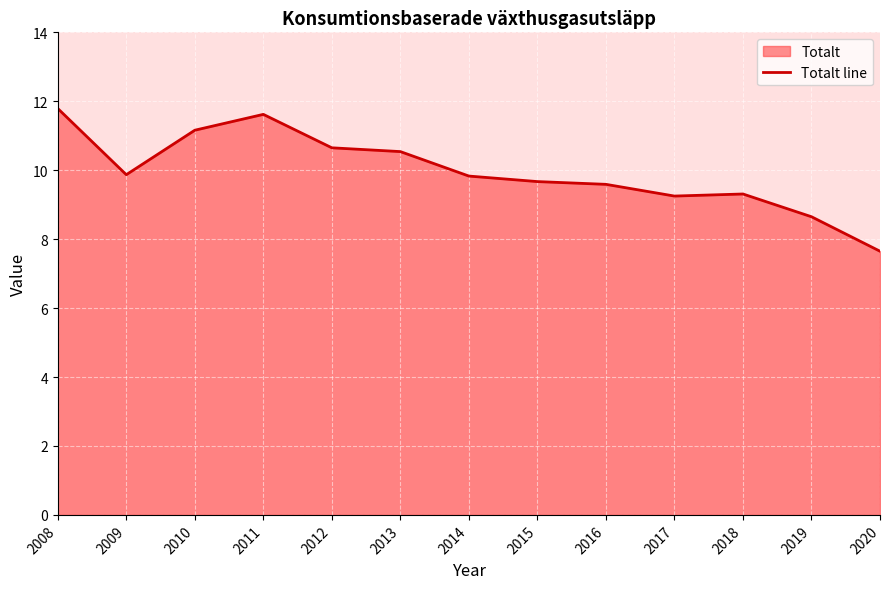

Reading left to right, what are all the values shown in this chart?

11.8	9.9	11.2	11.6	10.7	10.5	9.8	9.7	9.6	9.2	9.3	8.7	7.7